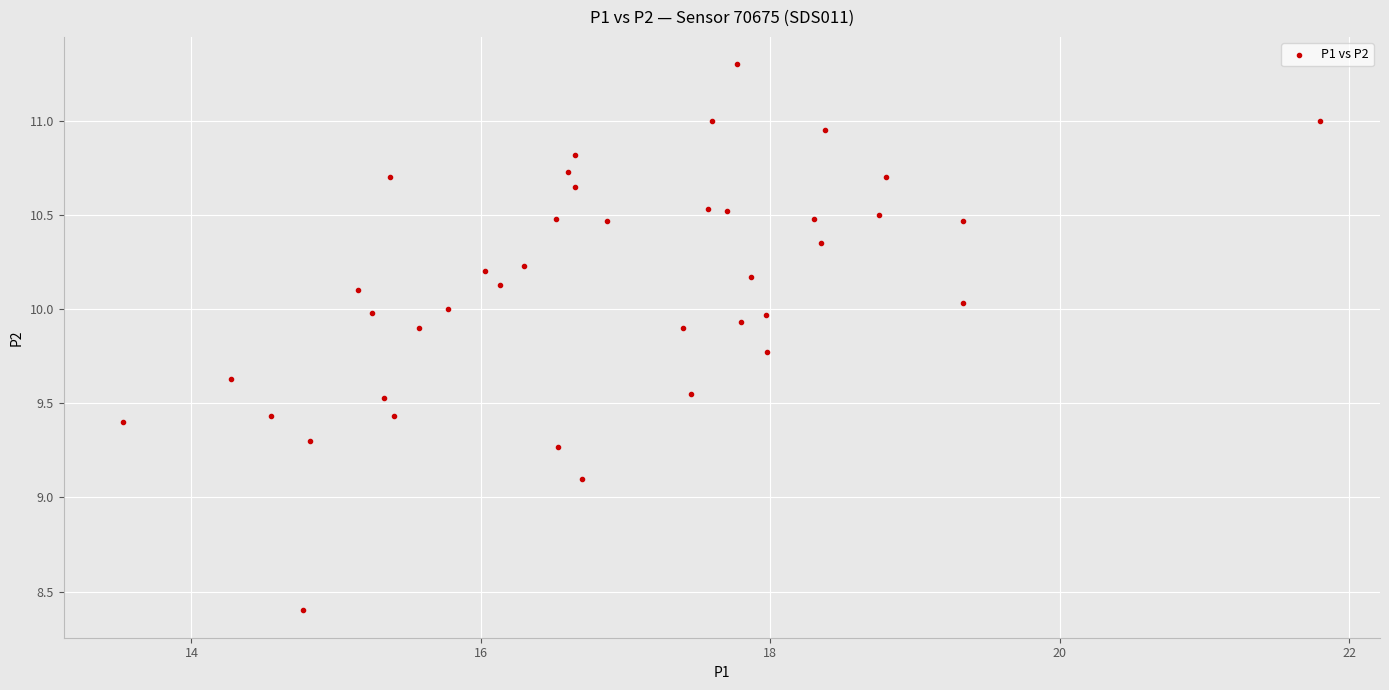

What is the range of Y values (max minus min)?

2.9